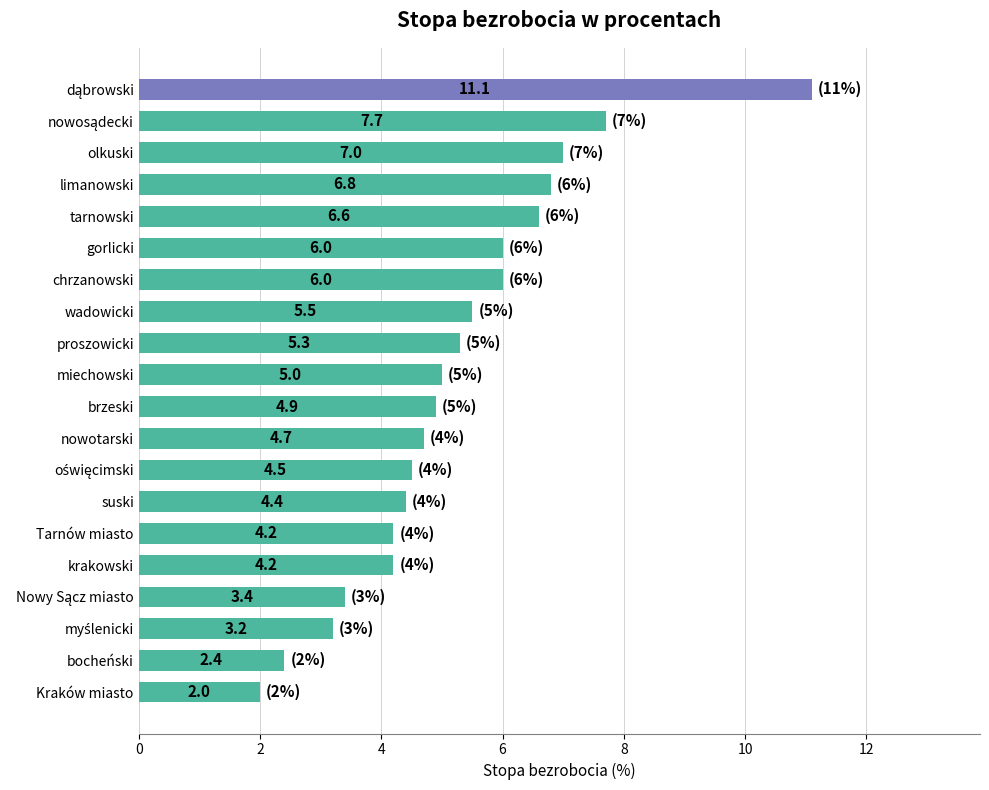

What is the sum of all values?

104.9